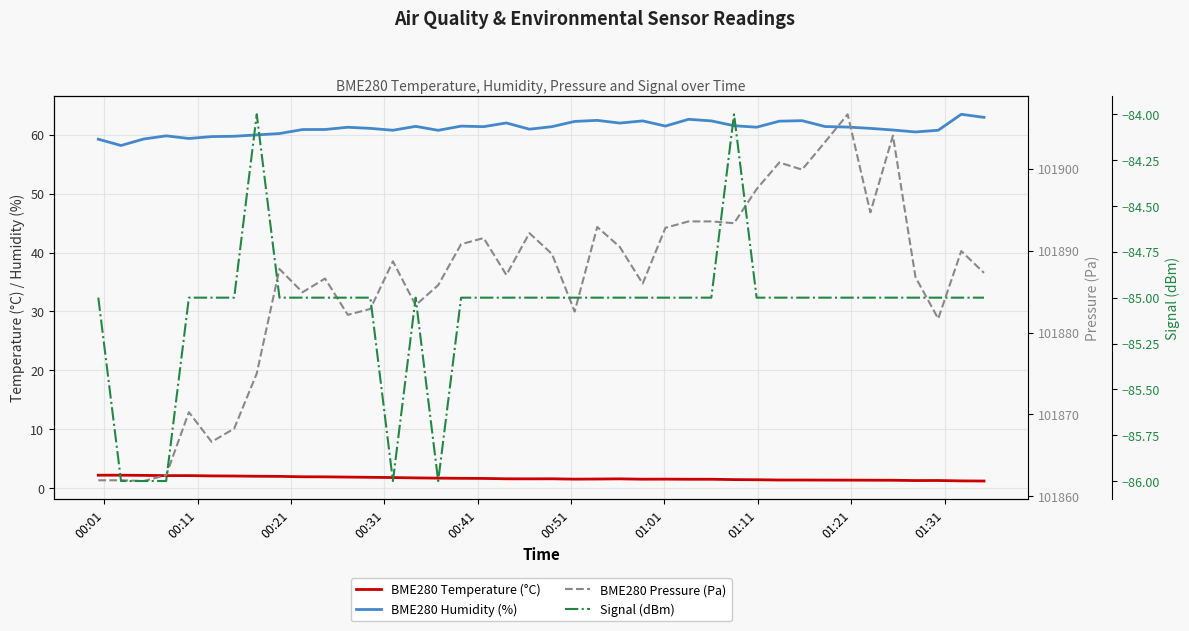

True or false: Signal (dBm) and BME280 Humidity (%) cross at least once.

False